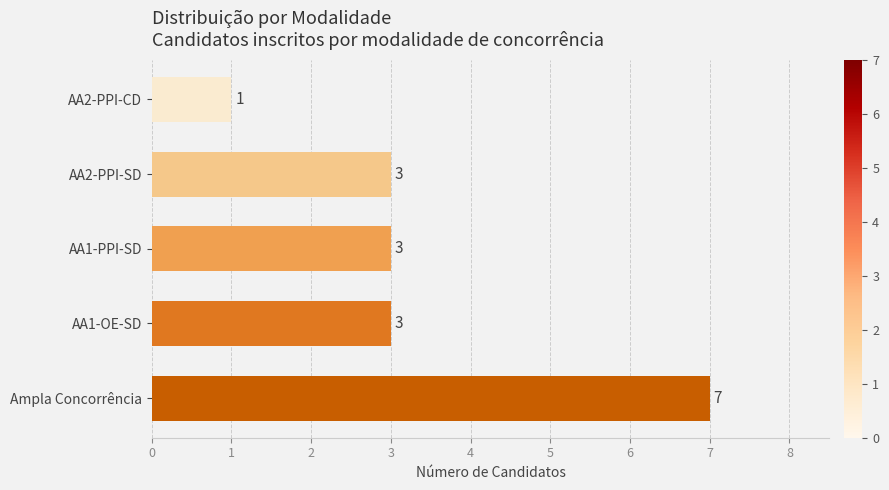

Reading bottom to top, extract all data points from this chart.

7	3	3	3	1